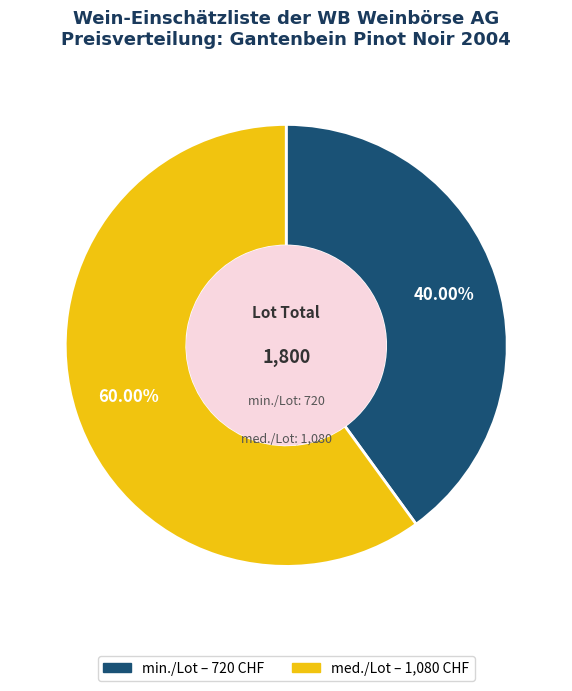

Does any single category account for the majority?

Yes